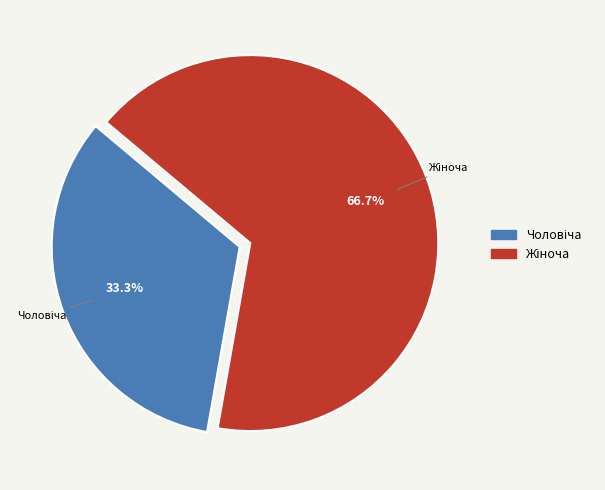

Is there a majority slice in this chart?

Yes